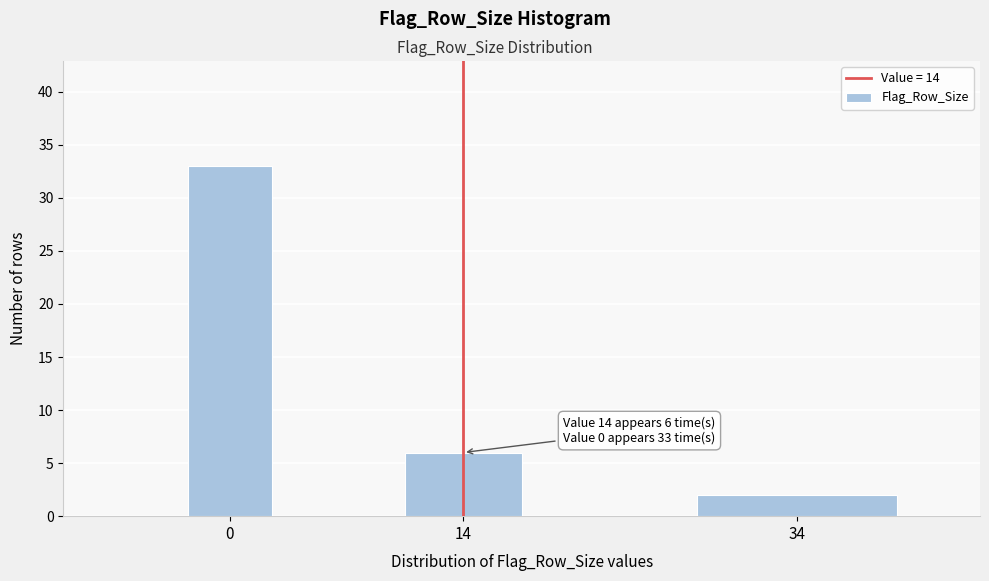

Reading left to right, what are all the values shown in this chart?

33	6	2